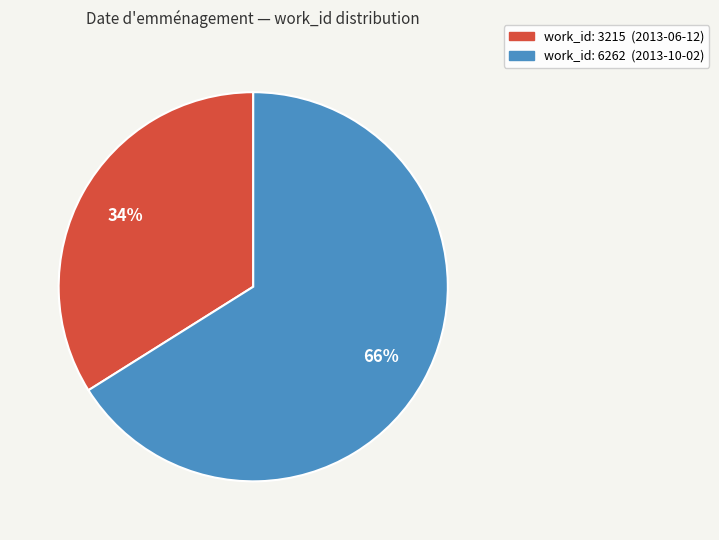

To the nearest percent, what is the difference between the largest and smallest slice percentages?

32%